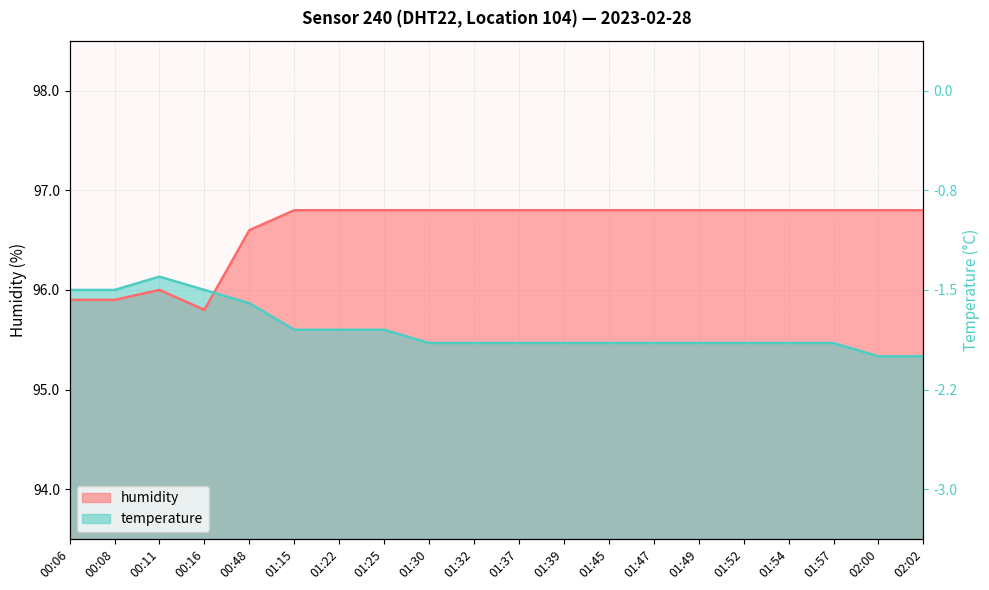

How many temperature values are between 95 and 96?

19